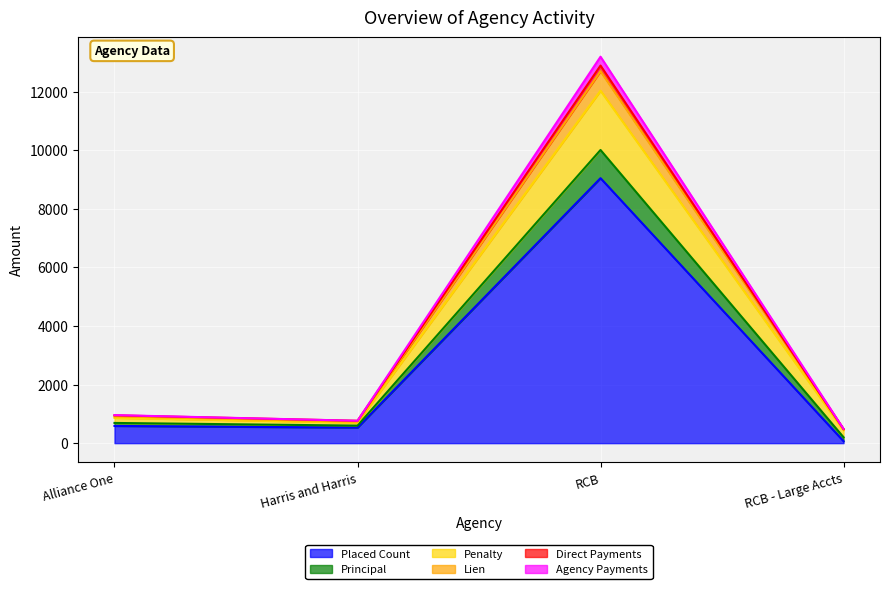

The value of Penalty at RCB is 21207.8. True or false?

False